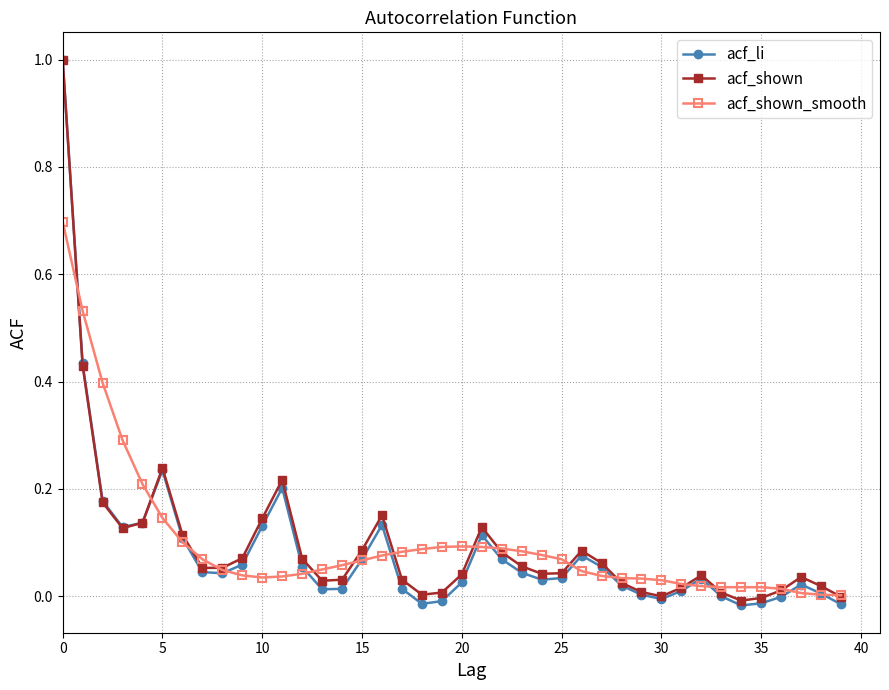

True or false: acf_shown has more than 1 points higher than both neighbors.

True